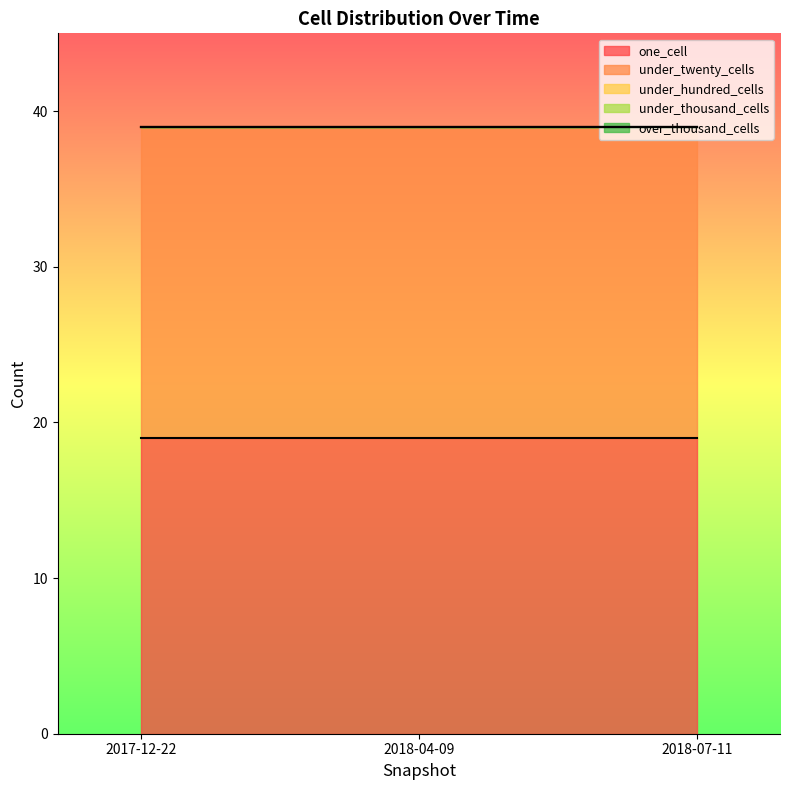

Which series changed the most between 2017-12-22 and 2018-07-11?

one_cell